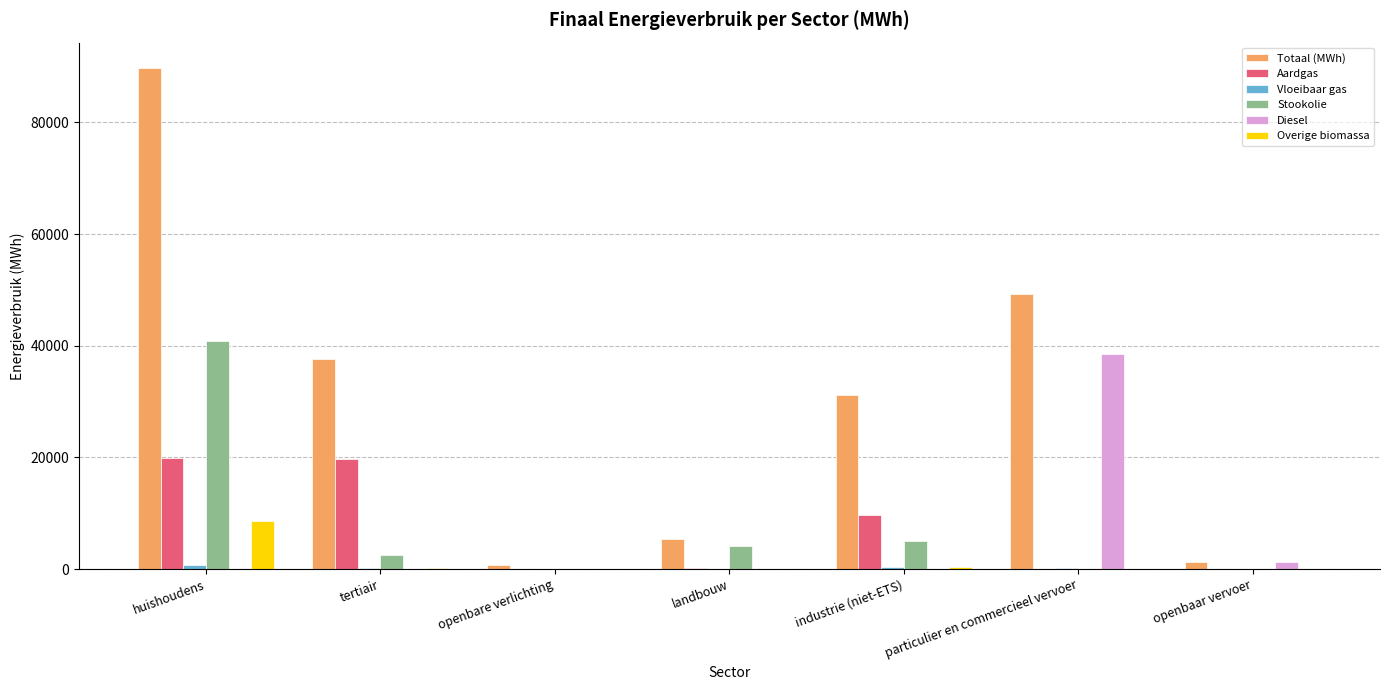

Which series changed the most between landbouw and industrie (niet-ETS)?

Totaal (MWh)